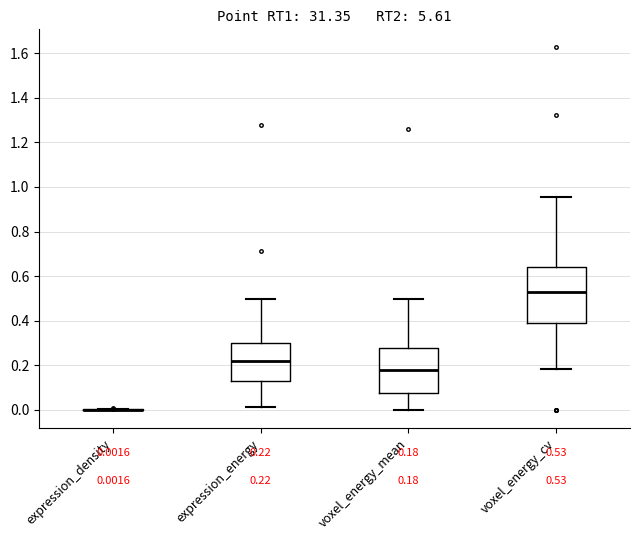

Which box is the tallest, from its lower edge to its upper edge?

voxel_energy_cv